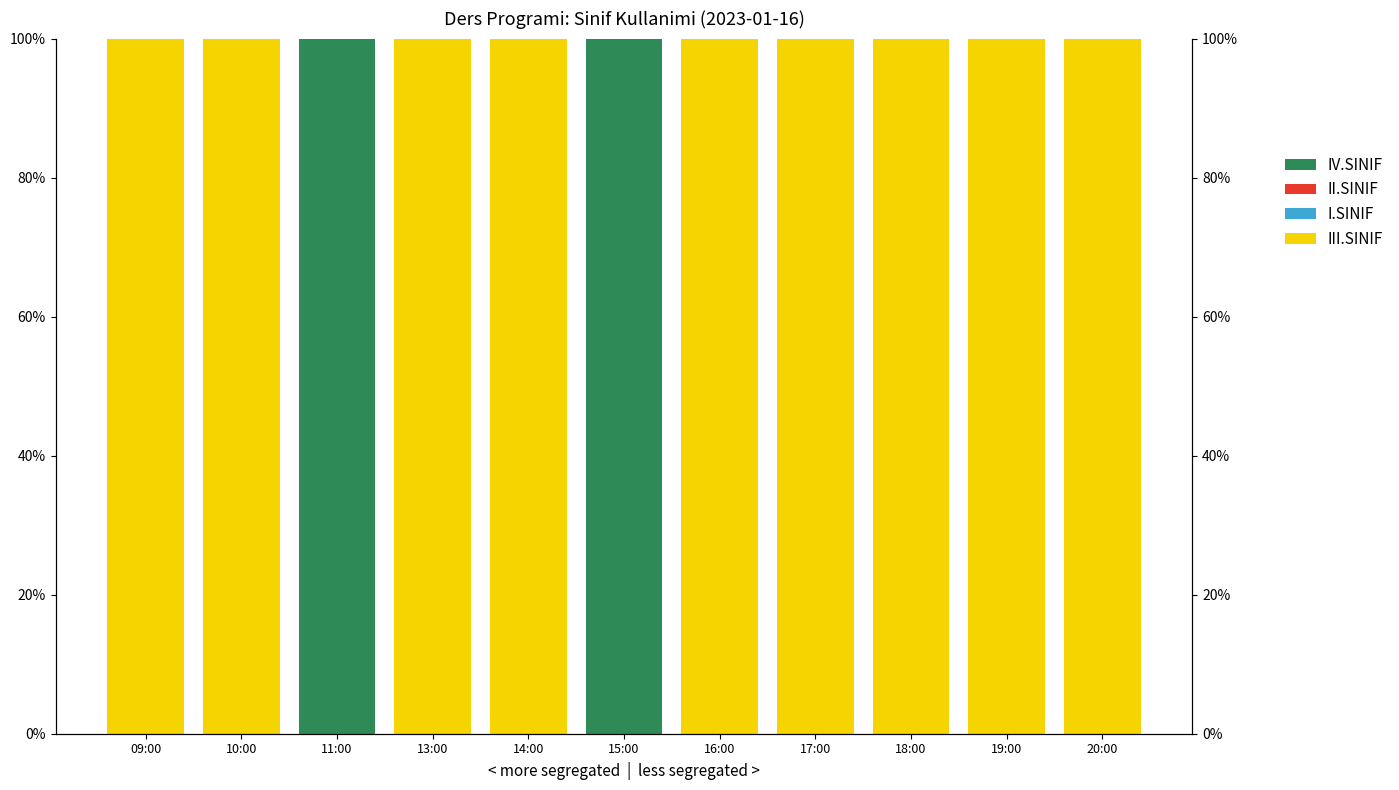

What is the label of the 6th bar from the right?

15:00